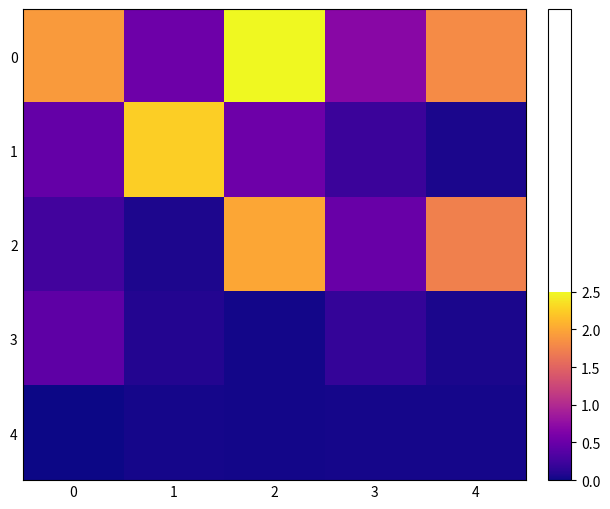

Reading left to right, extract all data points from this chart.

0: 0=0.8	1=0.2	2=1.0	3=0.3	4=0.7
1: 0=0.2	1=0.9	2=0.2	3=0.1	4=0.0
2: 0=0.1	1=0.0	2=0.8	3=0.2	4=0.7
3: 0=0.2	1=0.0	2=0.0	3=0.1	4=0.0
4: 0=0.0	1=0.0	2=0.0	3=0.0	4=0.0